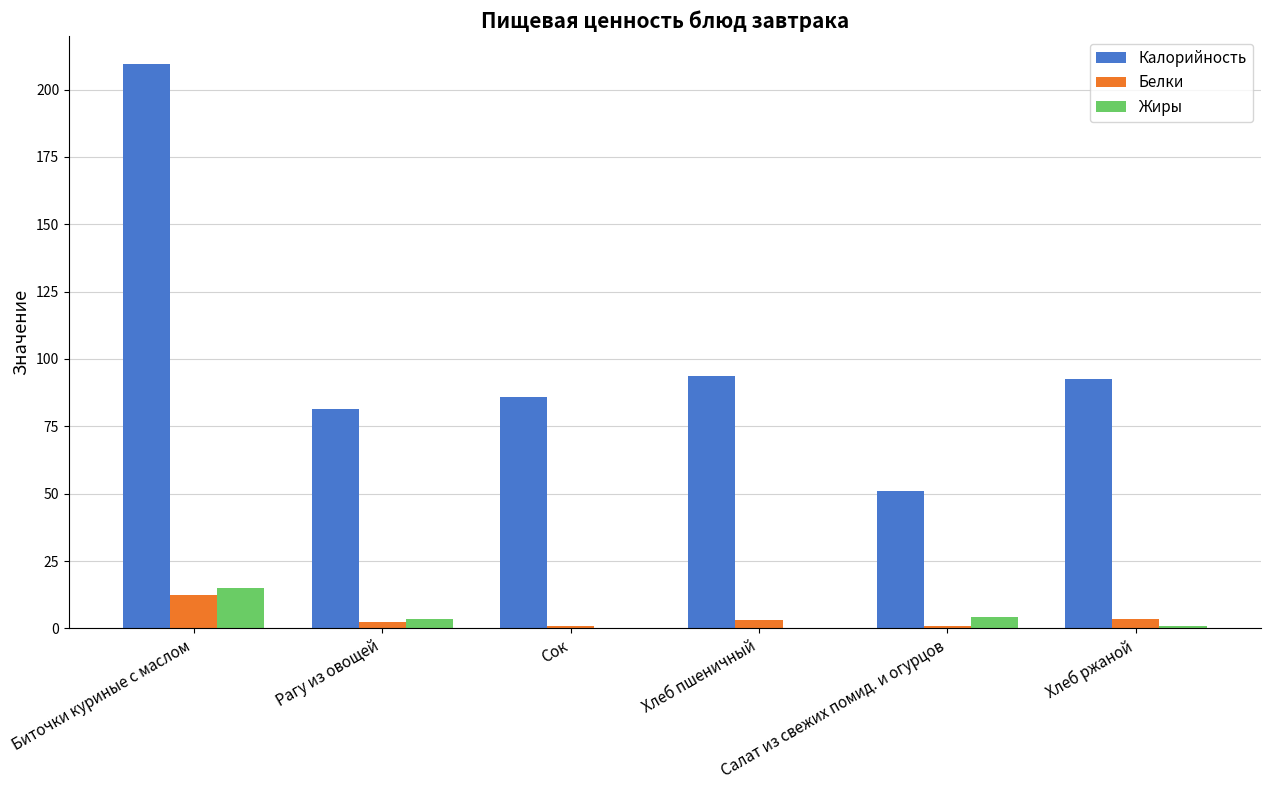

Between Рагу из овощей and Хлеб пшеничный, which series saw the biggest shift?

Калорийность